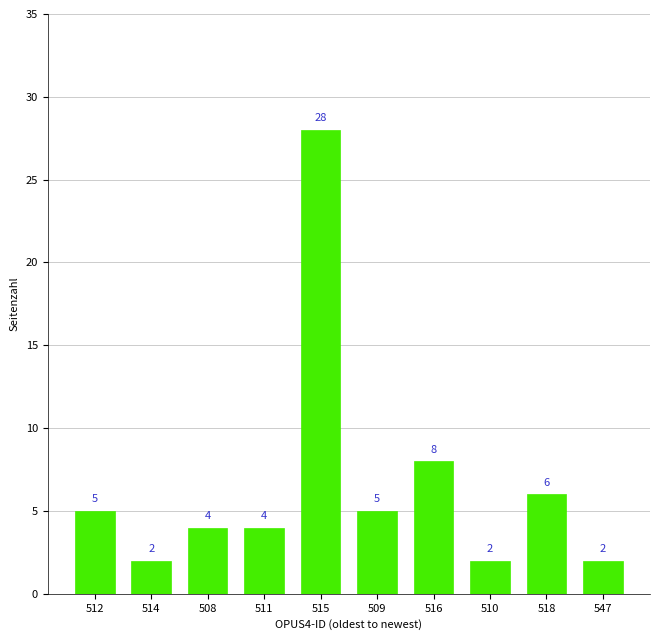

Where is the data nearest to the value 15?

516